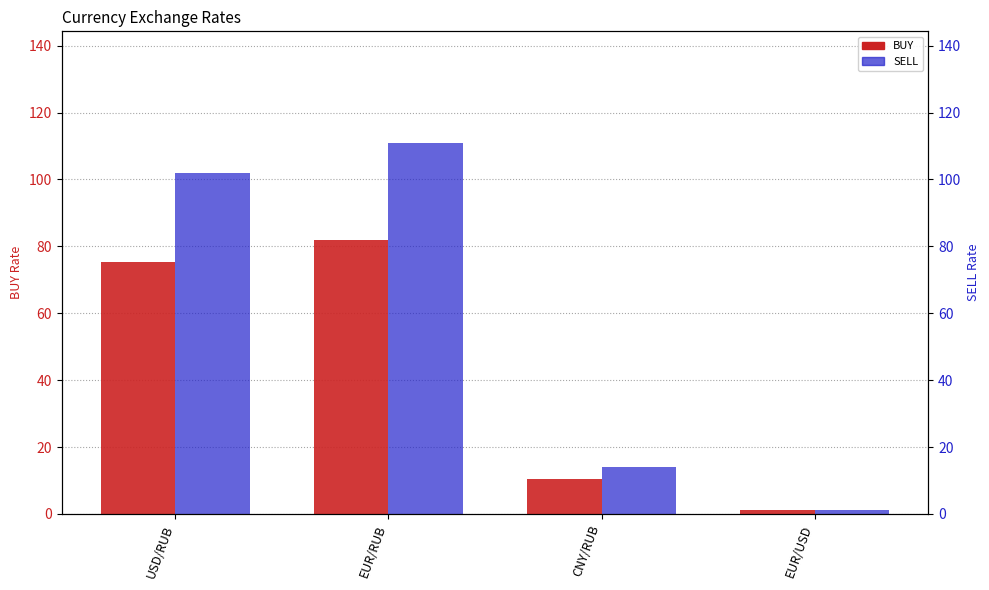

True or false: SELL has a value of 1.1 at EUR/USD.

True